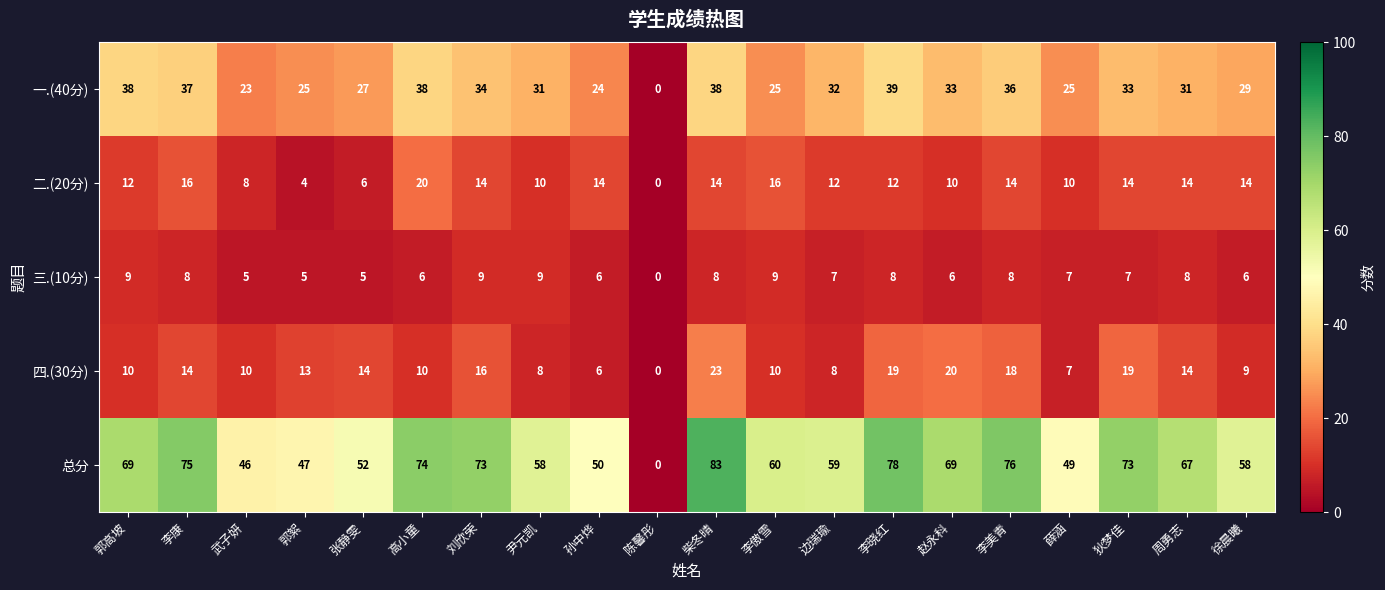

Which series has the largest range (max minus min)?

总分